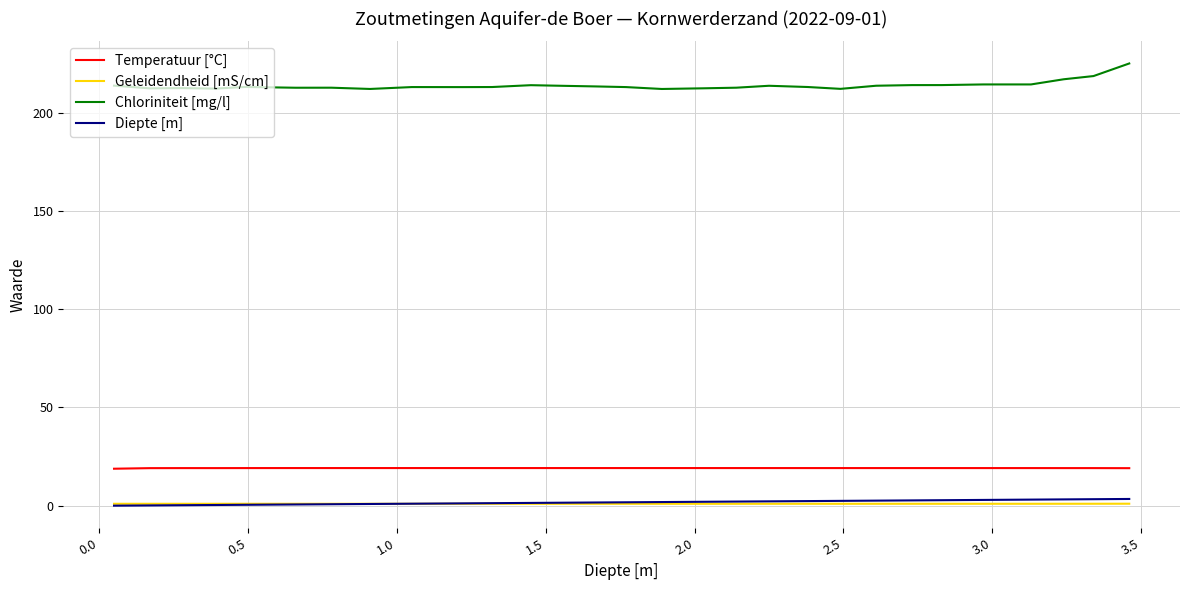

Which series has the widest spread of values?

Chloriniteit [mg/l]